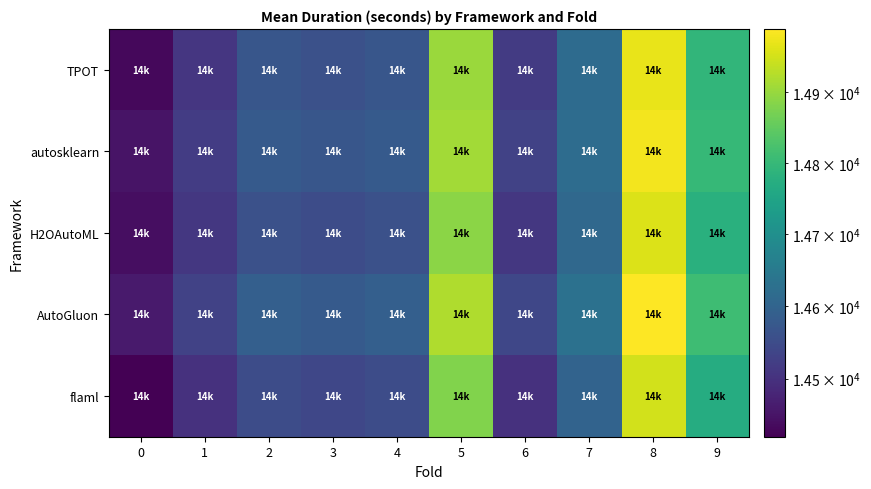

What is the maximum value shown in the chart?

14990.0